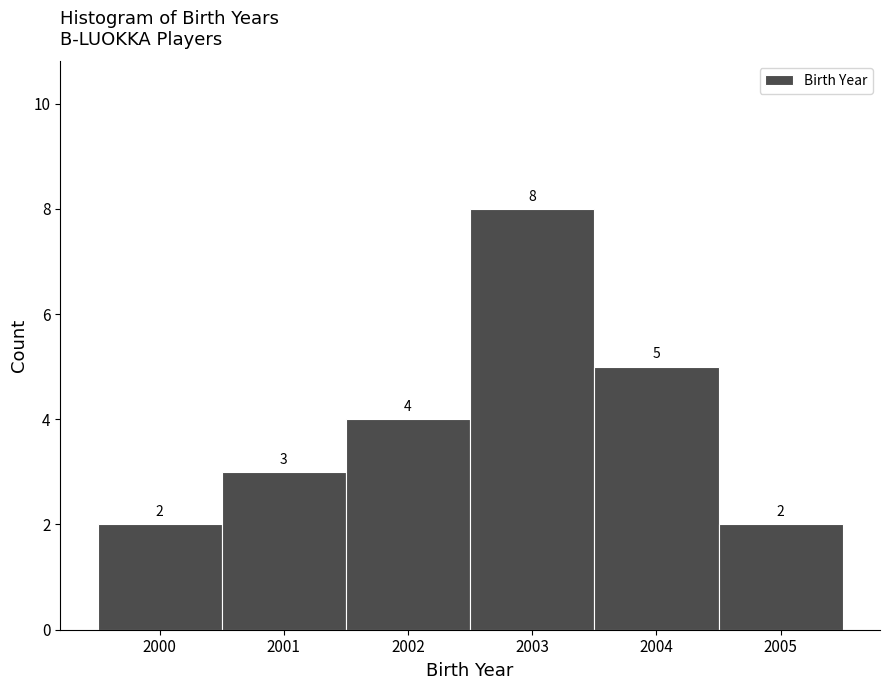

Reading left to right, transcribe this chart: for each bar, give the range it covers on the x-axis and its height.

1999.5 to 2000.5: 2
2000.5 to 2001.5: 3
2001.5 to 2002.5: 4
2002.5 to 2003.5: 8
2003.5 to 2004.5: 5
2004.5 to 2005.5: 2